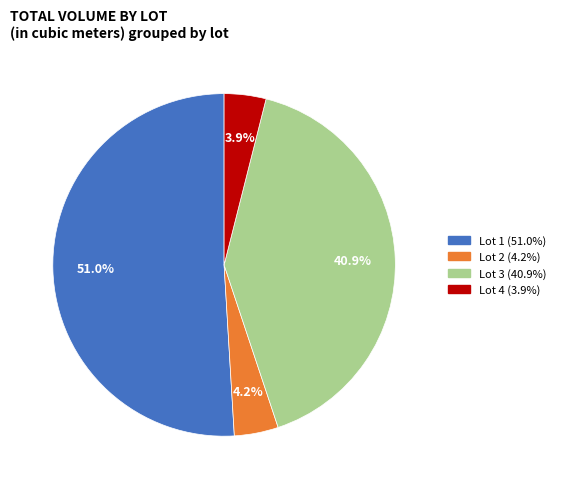

Is there a majority slice in this chart?

Yes